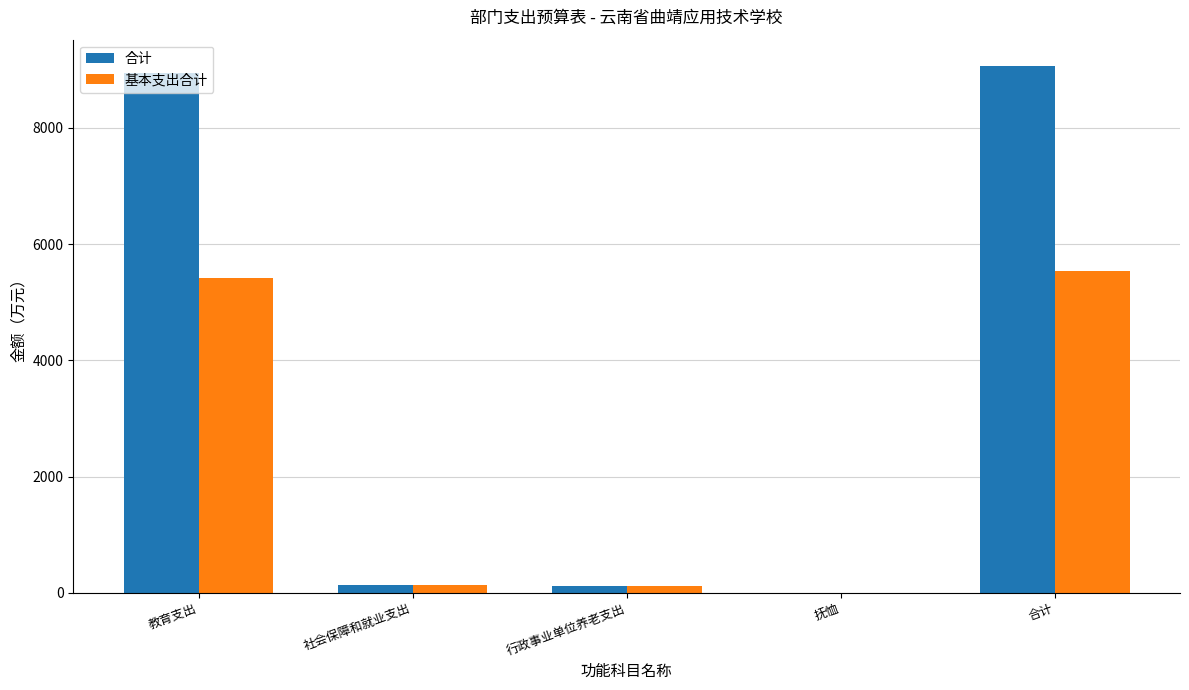

At which category is the sum across all series the highest?

合计